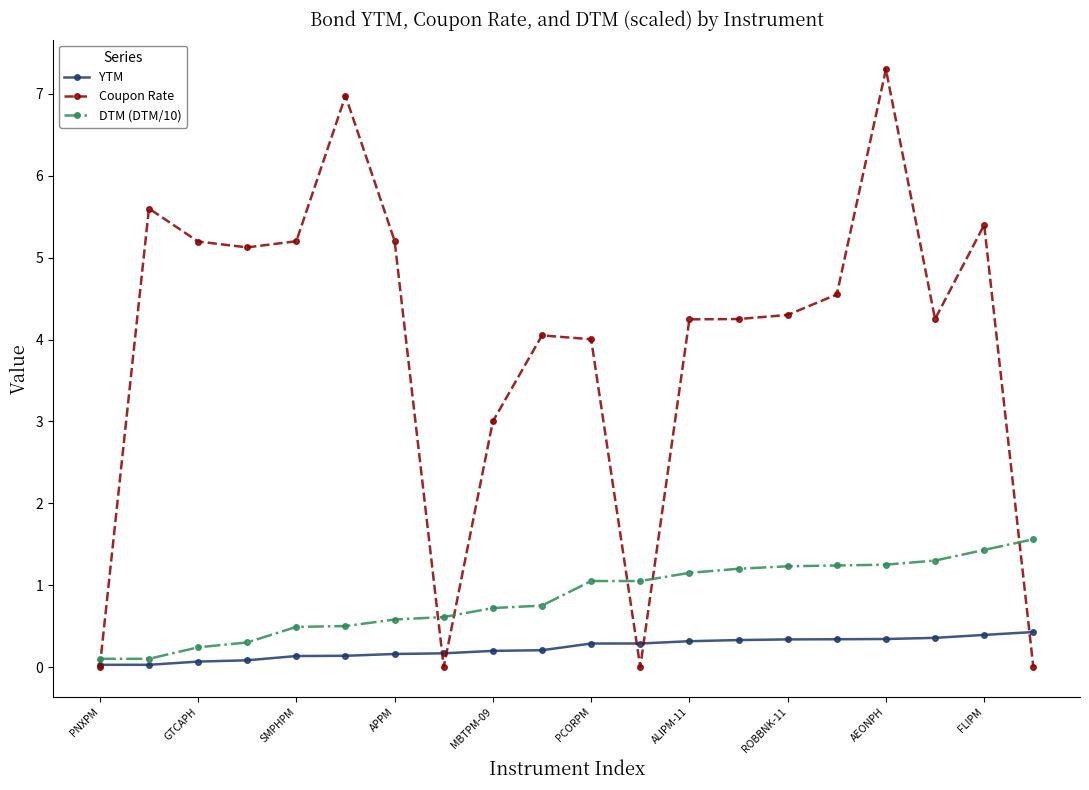

Which series ends up on top after the final intersection of DTM (DTM/10) and Coupon Rate?

DTM (DTM/10)